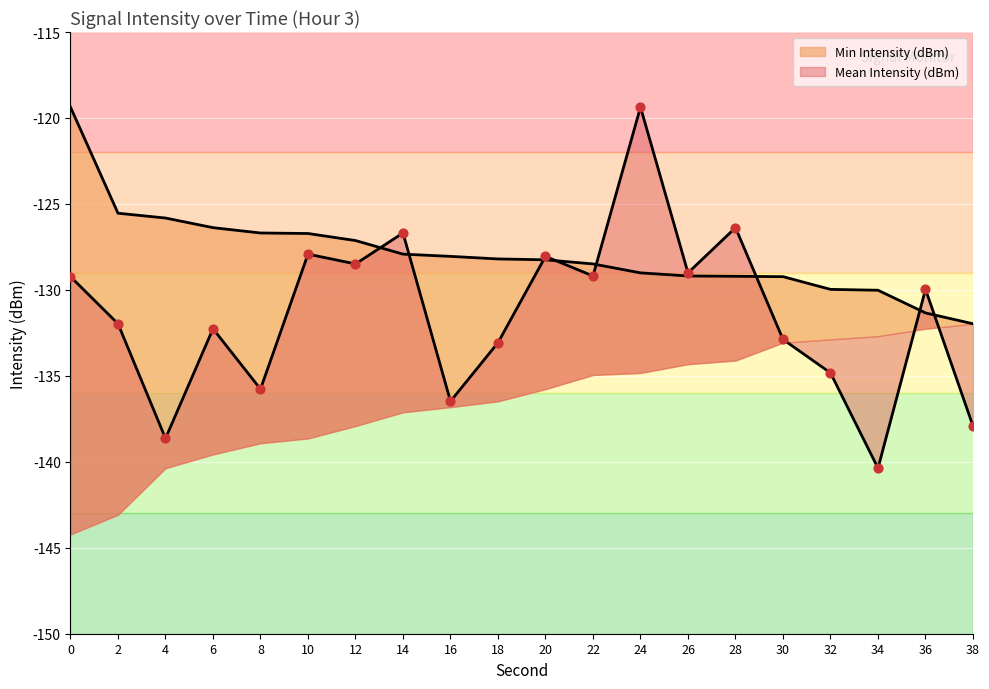

At how many categories does at least one series exceed -129?

14